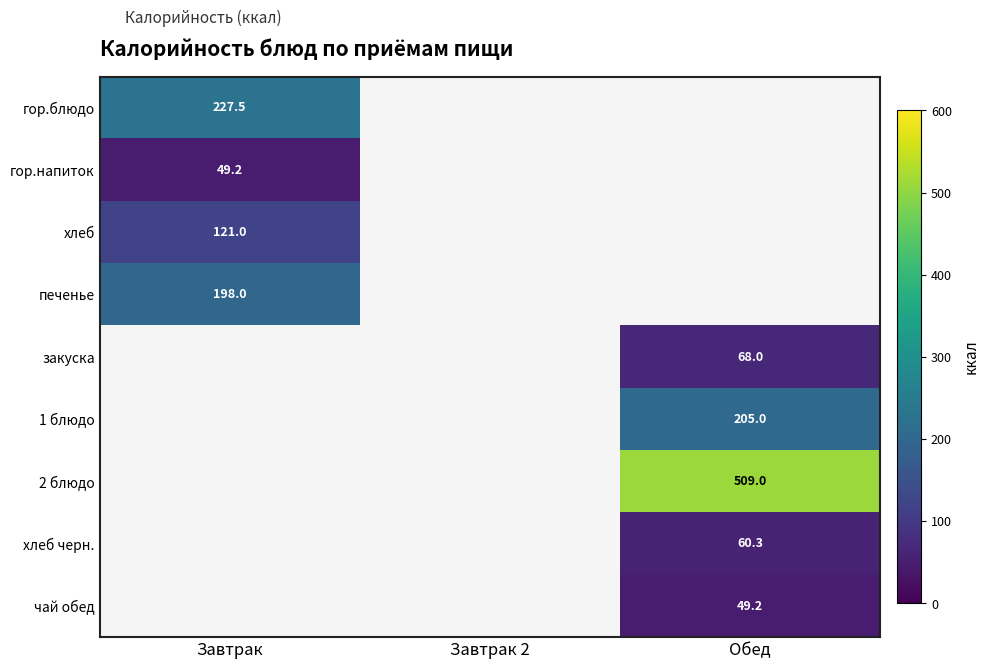

The хлеб черн. series shows 40.5 at Обед. True or false?

False